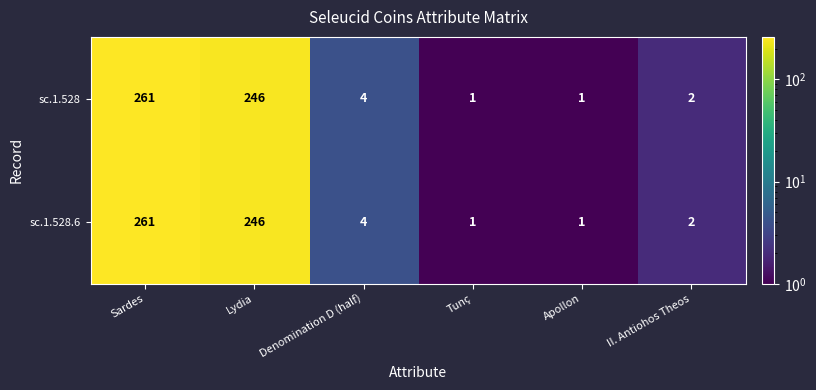

How many distinct data groups are displayed?

2